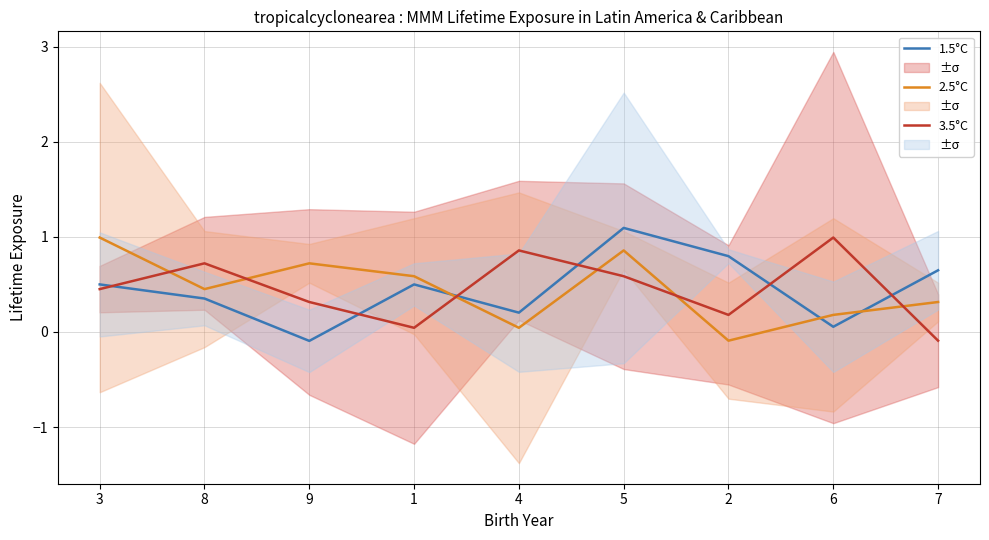

Which series has the largest range (max minus min)?

1.5°C